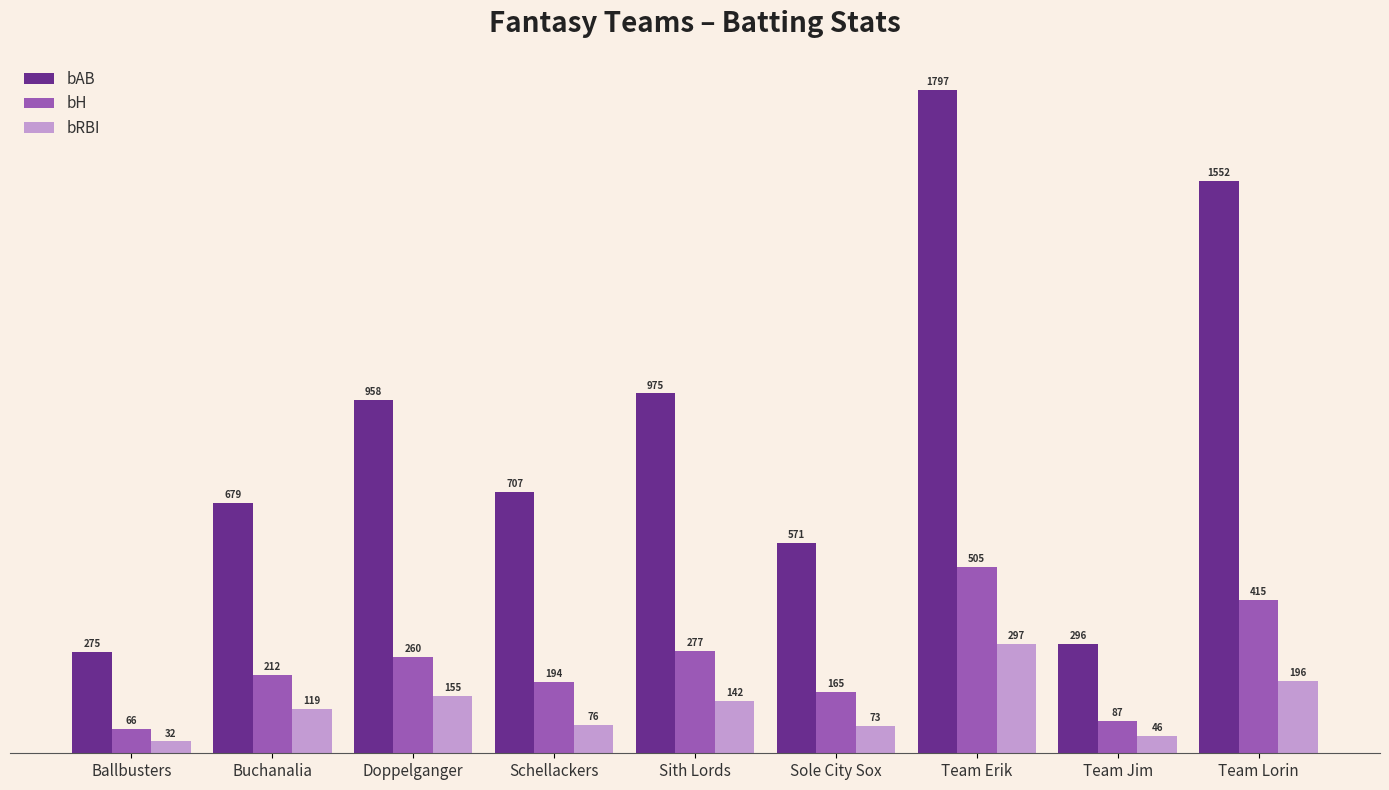

Where is bH nearest to the value 285?

Sith Lords